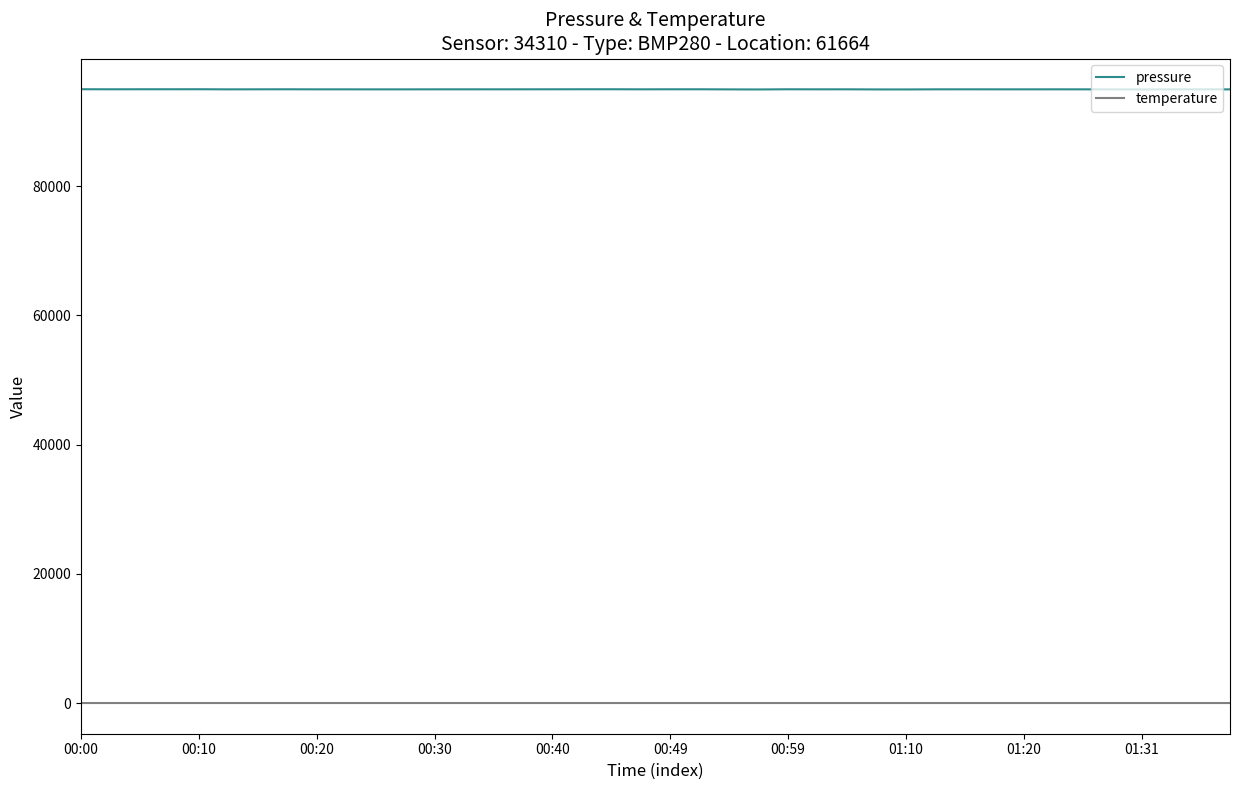

Which series has the largest range (max minus min)?

pressure